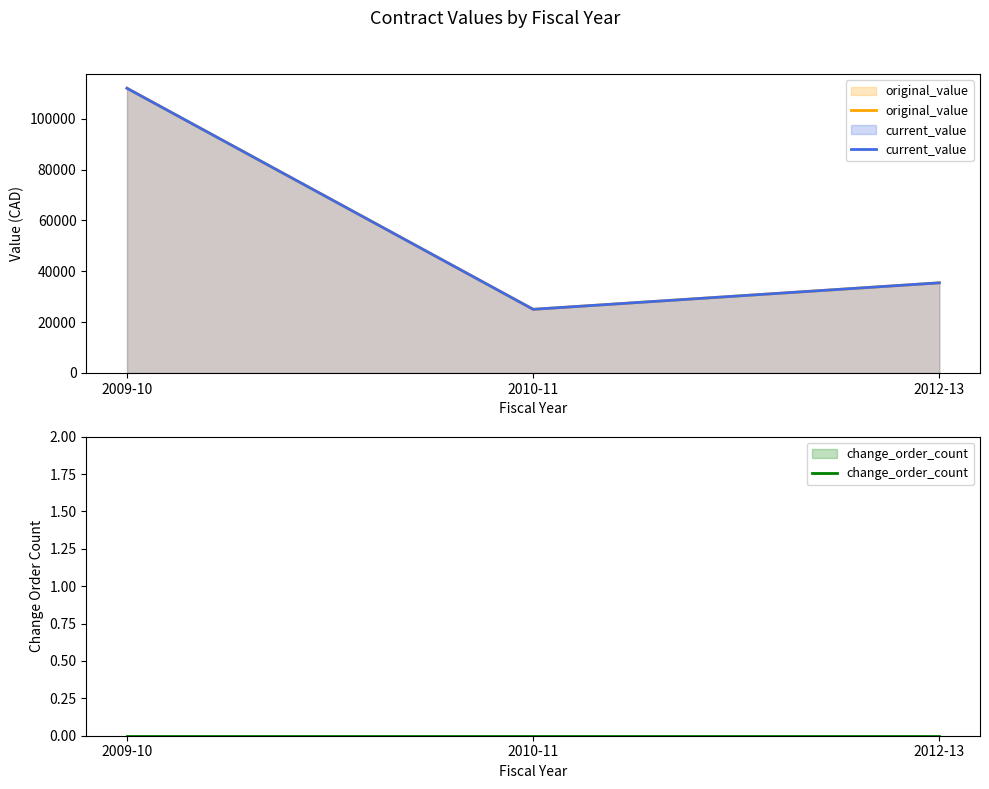

Is it true that original_value equals 25040 at 2010-11?

True